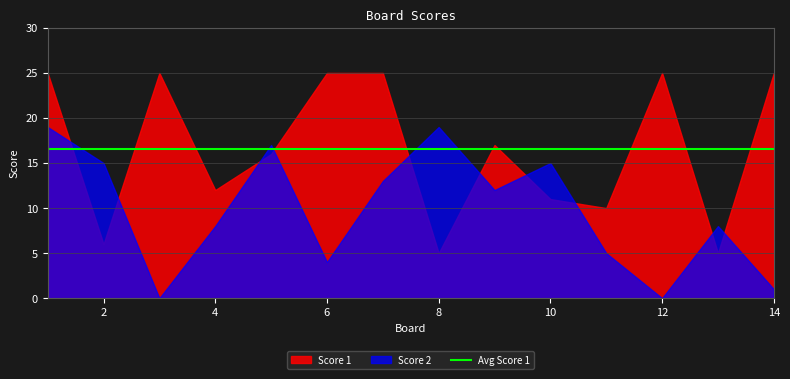

At which category does the chart reach its peak across all series?

1